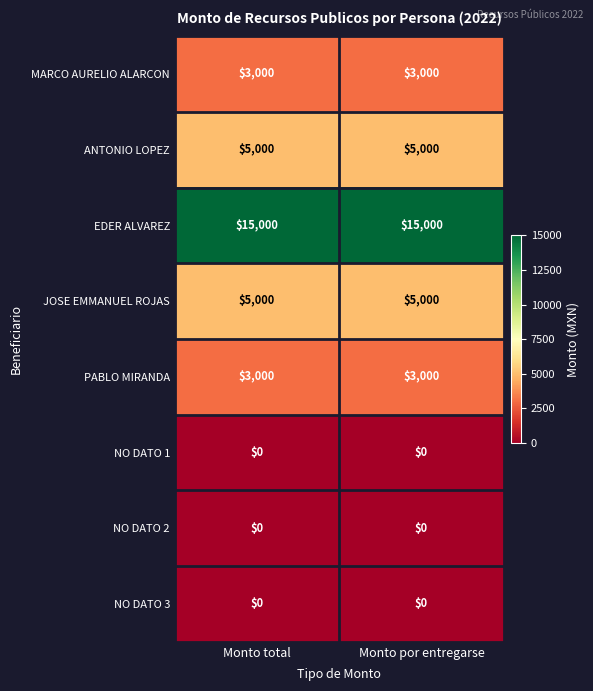

What value does the PABLO MIRANDA series have at Monto total?

3000